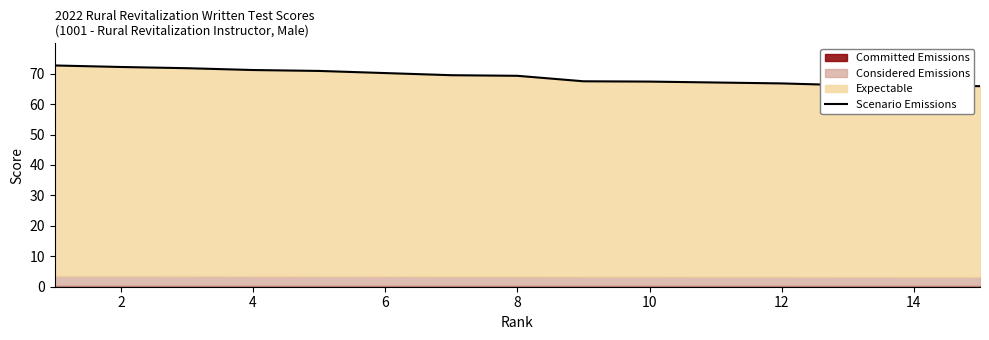

Count the number of values greater than 69.

8